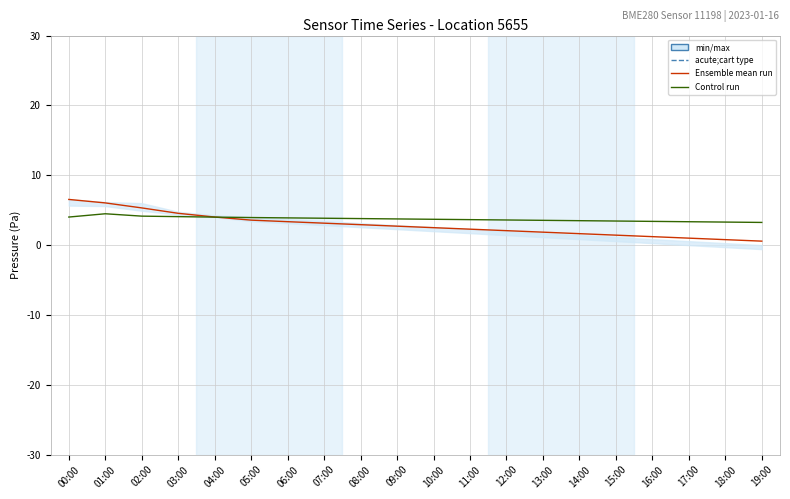

Is the value of Ensemble mean run at 18:00 greater than the value of Control run at 05:00?

No